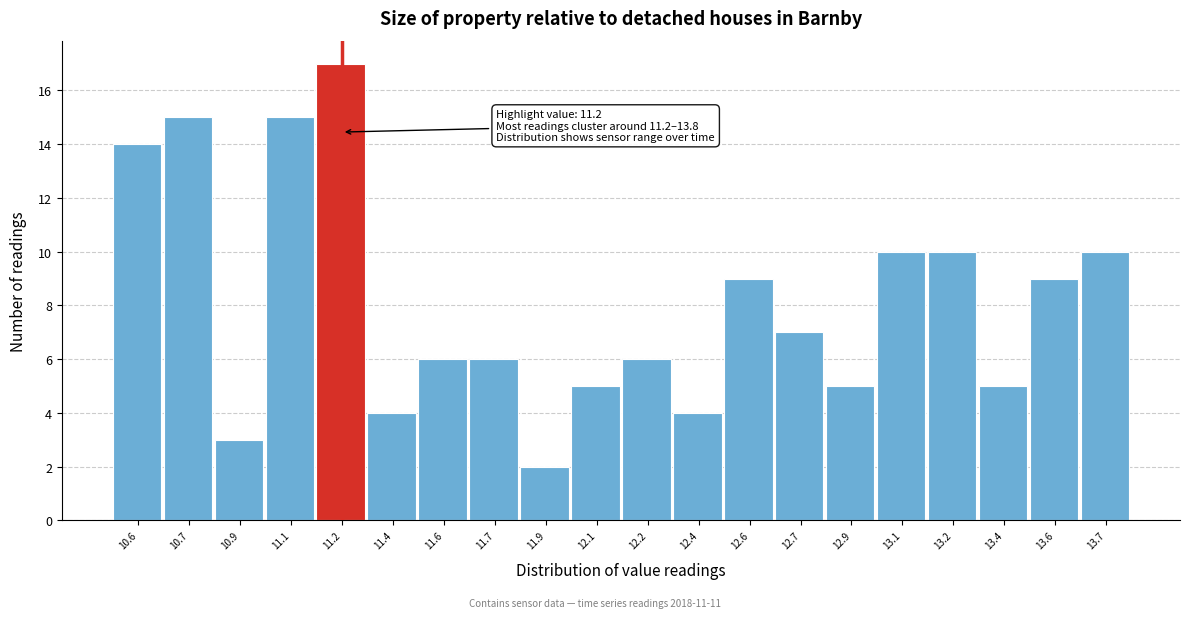

Reading left to right, what are all the values shown in this chart?

14	15	3	15	17	4	6	6	2	5	6	4	9	7	5	10	10	5	9	10